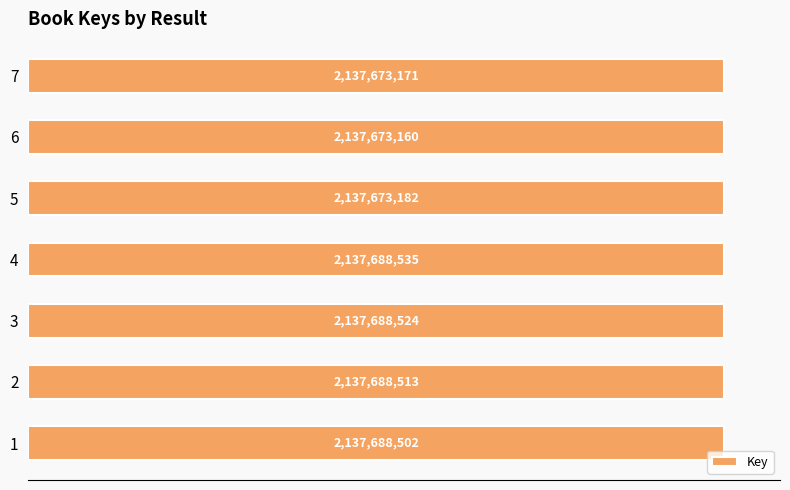

Are the bars horizontal?

Yes